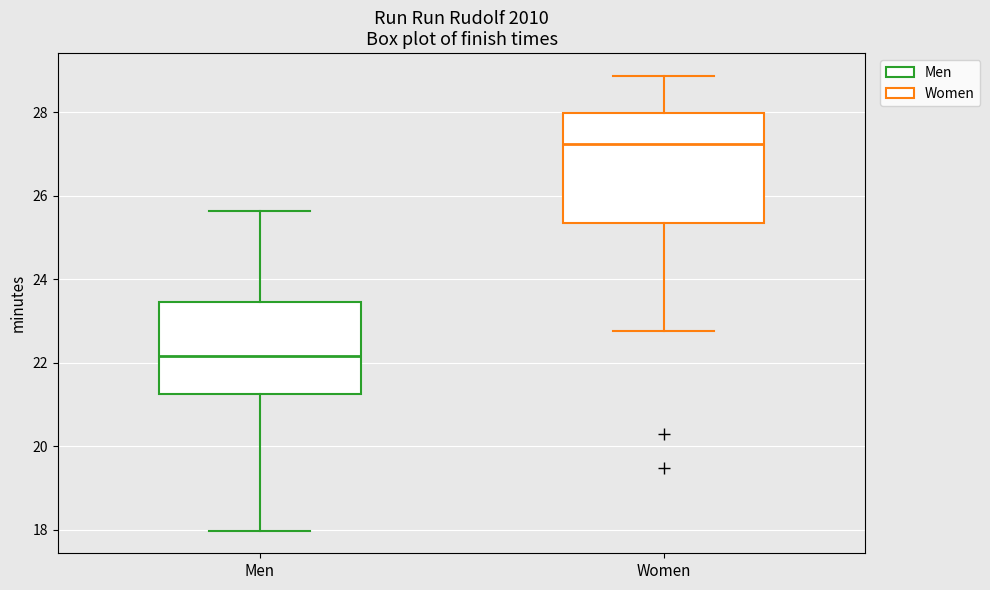

Where is the lower edge of the box for Women on the y-axis? The values are not printed on the chart, so give them approximately, as read against the axis.

25.4